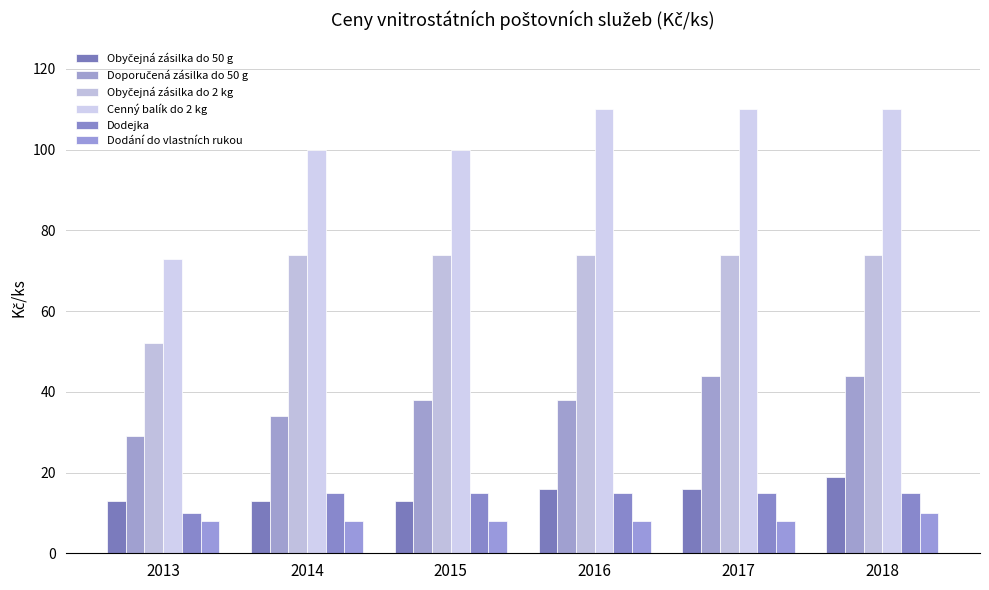

How many groups of bars are there?

6